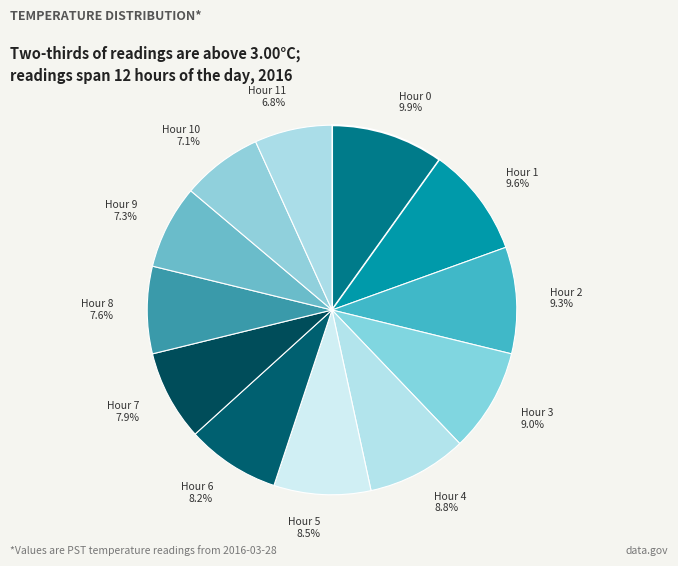

How many segments does this pie chart have?

12